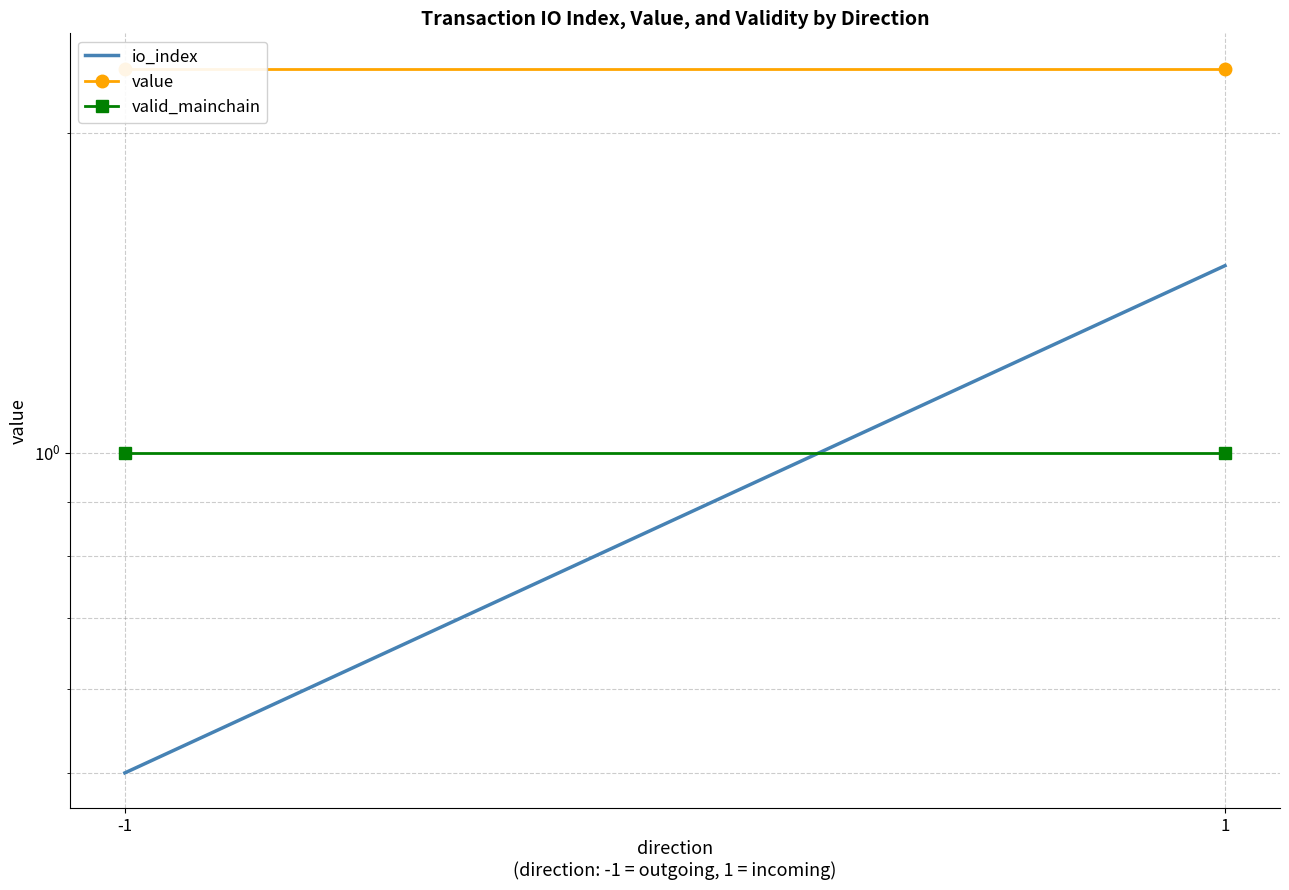

What is the value of the value point at the 1st from the left?

2.3